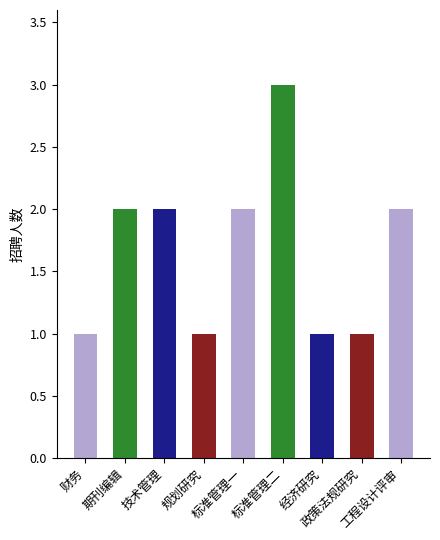

What is the maximum value shown in the chart?

3